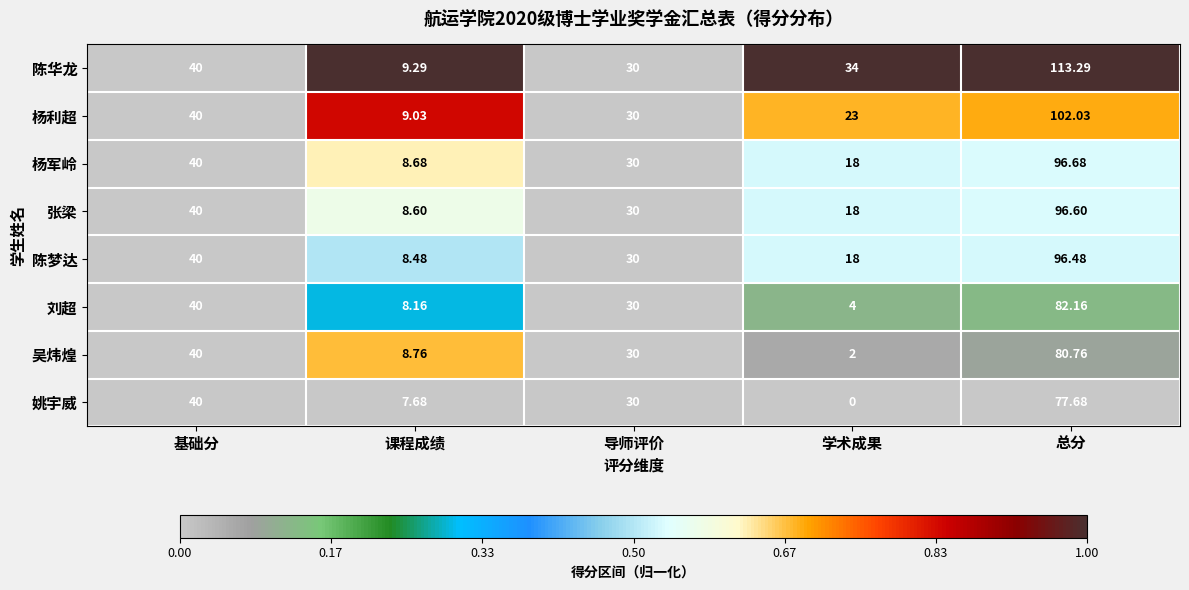

Where does the 陈华龙 series first go above 34?

基础分